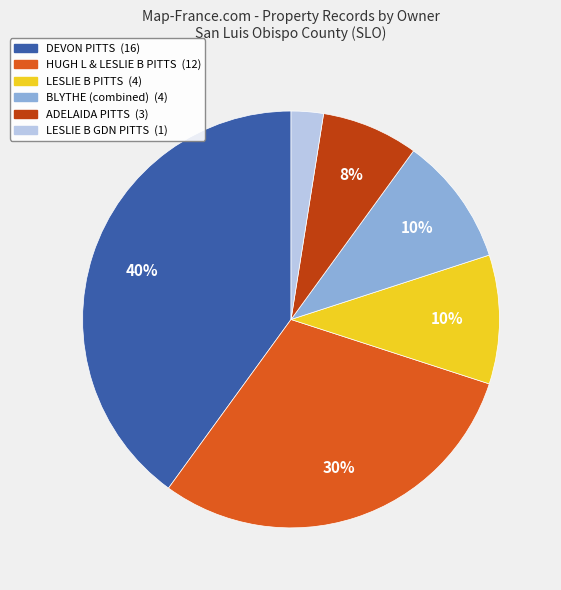

Is there a majority slice in this chart?

No